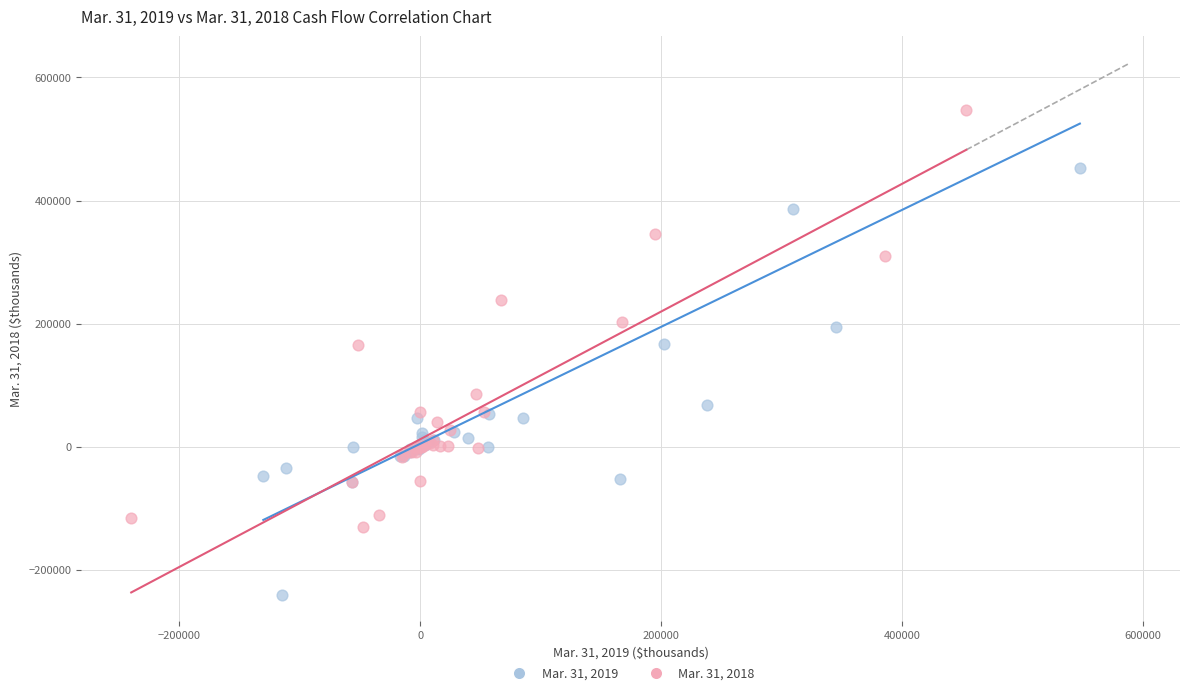

Which series has the largest Y range (max minus min)?

Mar. 31, 2019